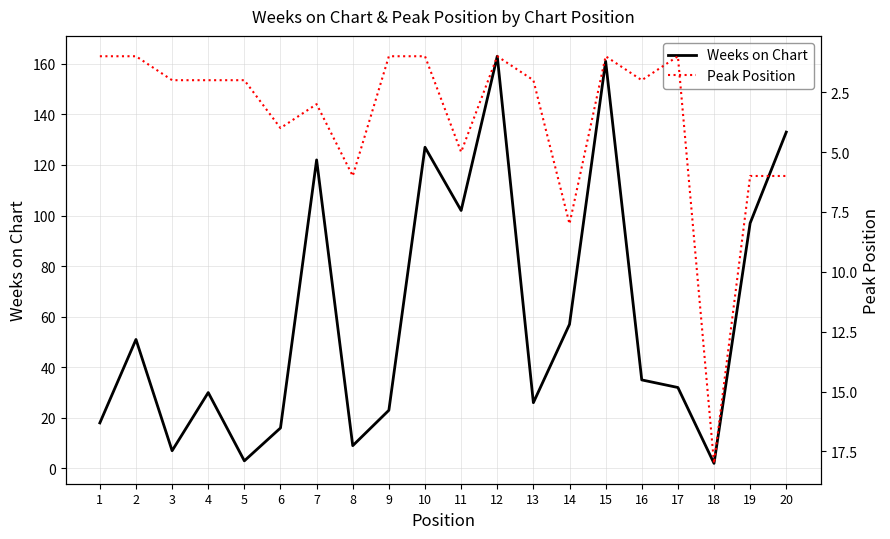

The Weeks on Chart series shows 102 at 11. True or false?

True